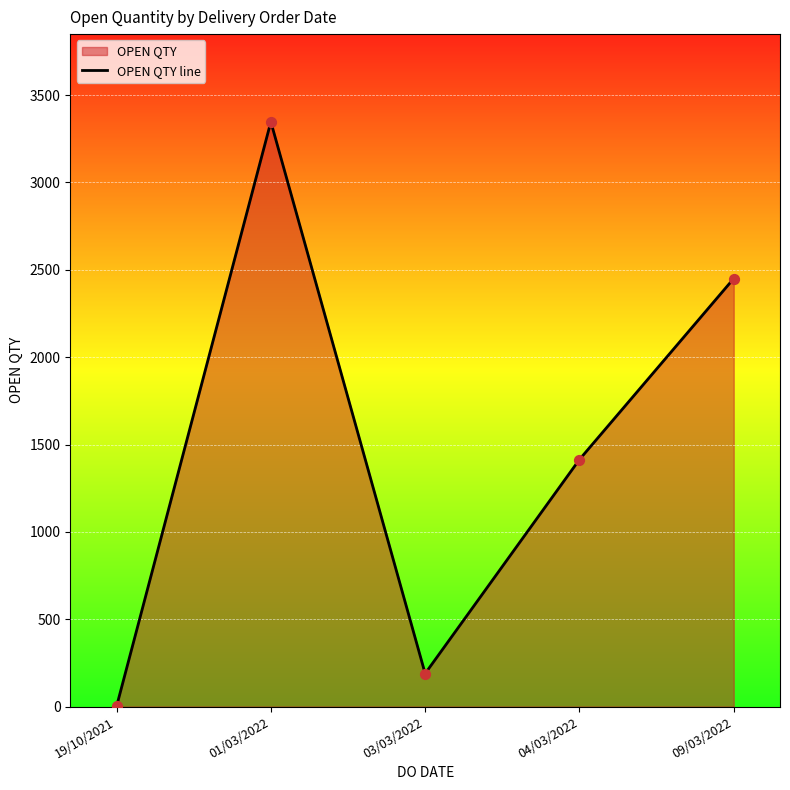

Between 01/03/2022 and 19/10/2021, which is larger?

01/03/2022